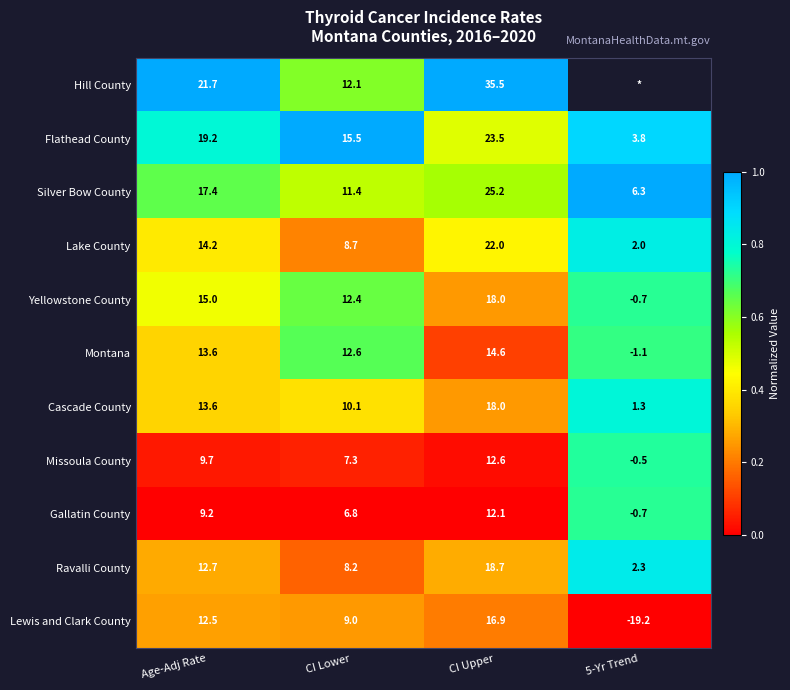

List the labels in order of Ravalli County value, largest first.

CI Upper, Age-Adj Rate, CI Lower, 5-Yr Trend